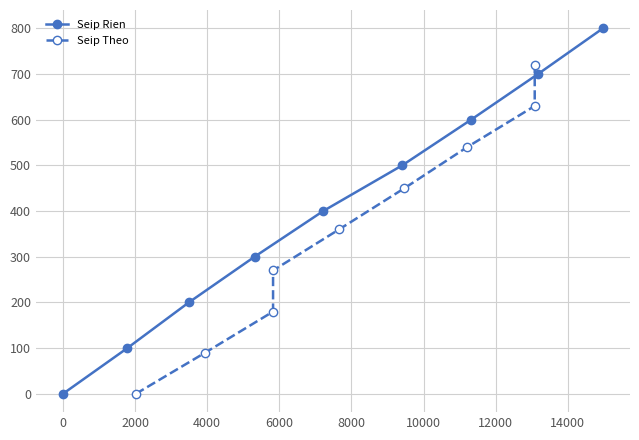

What is the average value of the Seip Rien series?

400